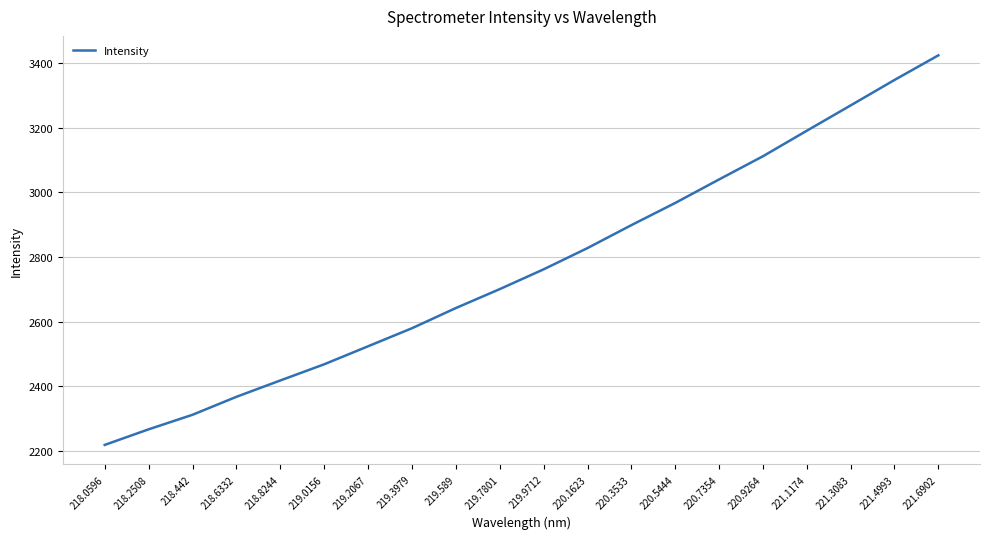

At which label is the value closest to 2821?

220.1623